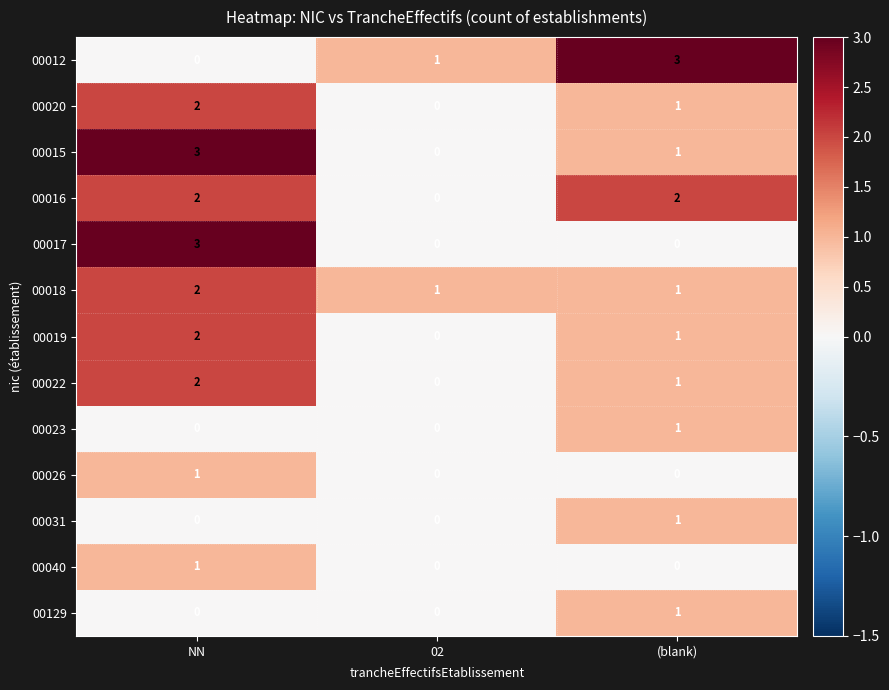

The 00031 series shows 1 at NN. True or false?

False